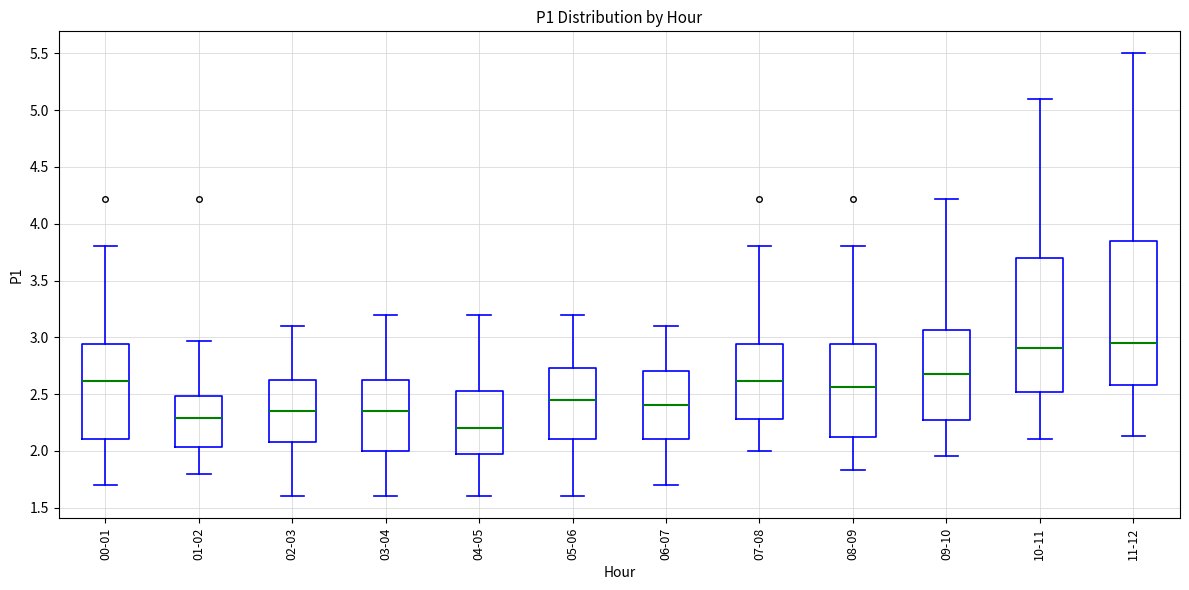

Reading left to right, read every box against the y-axis: the position of its median line, the range the box covers, and the ends of its whiskers. The values are not printed on the chart, so give them approximately, as read against the axis.

00-01: median 2.60, box 2.10 to 2.95, whiskers 1.70 to 3.80
01-02: median 2.30, box 2.05 to 2.50, whiskers 1.80 to 2.95
02-03: median 2.35, box 2.10 to 2.65, whiskers 1.60 to 3.10
03-04: median 2.35, box 2.00 to 2.65, whiskers 1.60 to 3.20
04-05: median 2.20, box 2.00 to 2.55, whiskers 1.60 to 3.20
05-06: median 2.45, box 2.10 to 2.75, whiskers 1.60 to 3.20
06-07: median 2.40, box 2.10 to 2.70, whiskers 1.70 to 3.10
07-08: median 2.60, box 2.30 to 2.95, whiskers 2.00 to 3.80
08-09: median 2.55, box 2.10 to 2.95, whiskers 1.85 to 3.80
09-10: median 2.70, box 2.30 to 3.05, whiskers 1.95 to 4.20
10-11: median 2.90, box 2.50 to 3.70, whiskers 2.10 to 5.10
11-12: median 2.95, box 2.60 to 3.85, whiskers 2.15 to 5.50